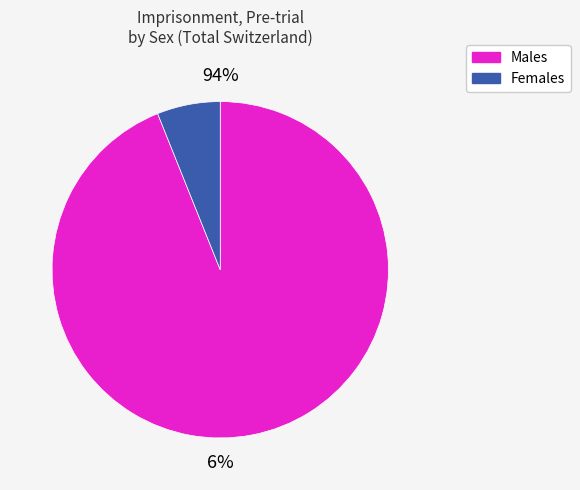

Which slice is the largest?

Male